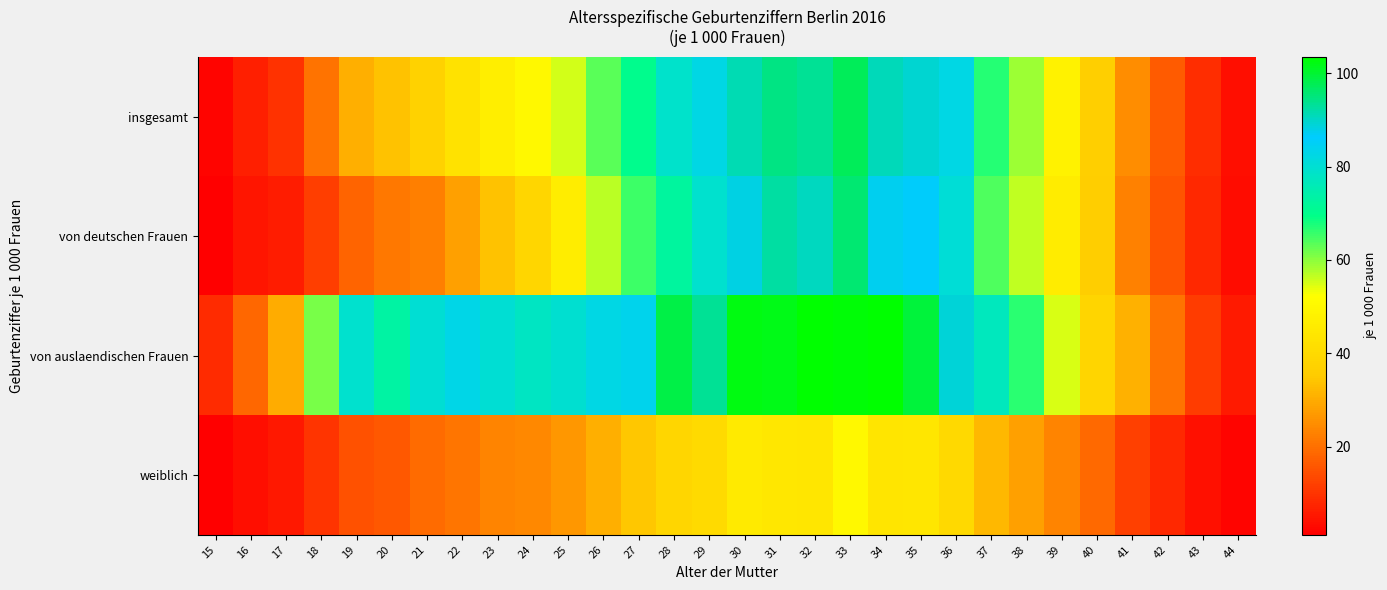

Which label corresponds to the largest value in the chart?

34